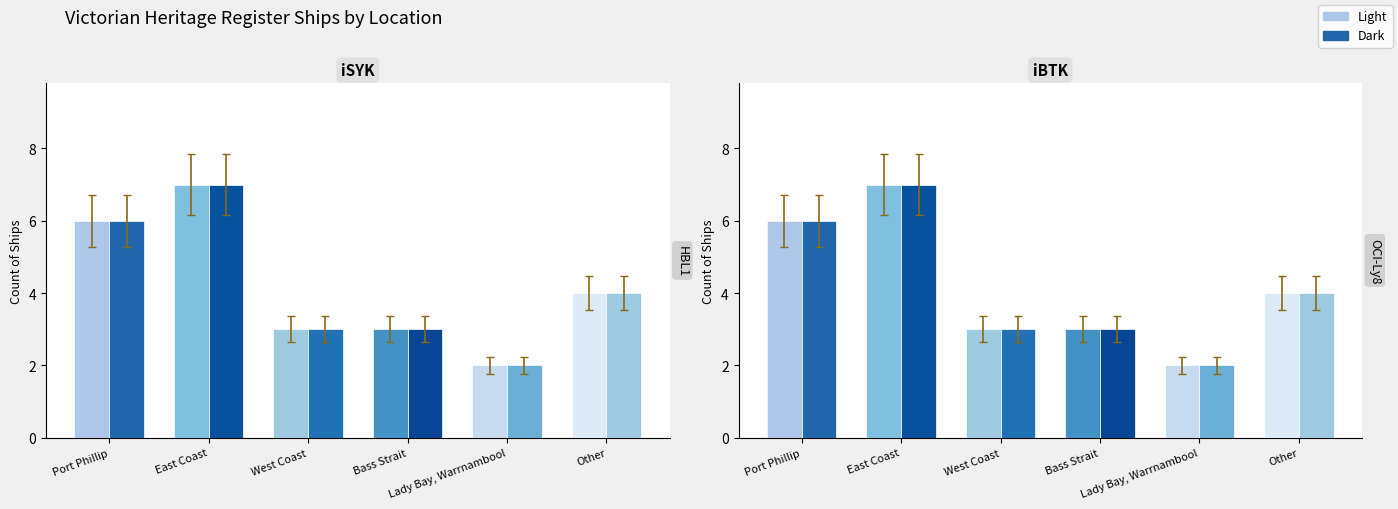

Which series changed the most between East Coast and Bass Strait?

Light